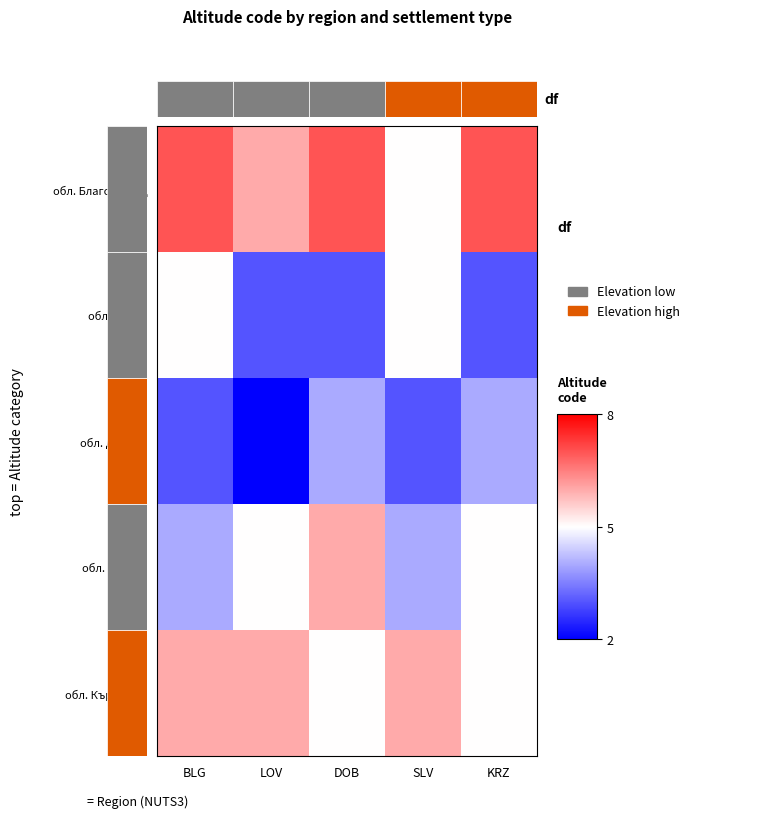

Is it true that обл. Кърджали equals 5 at DOB?

True